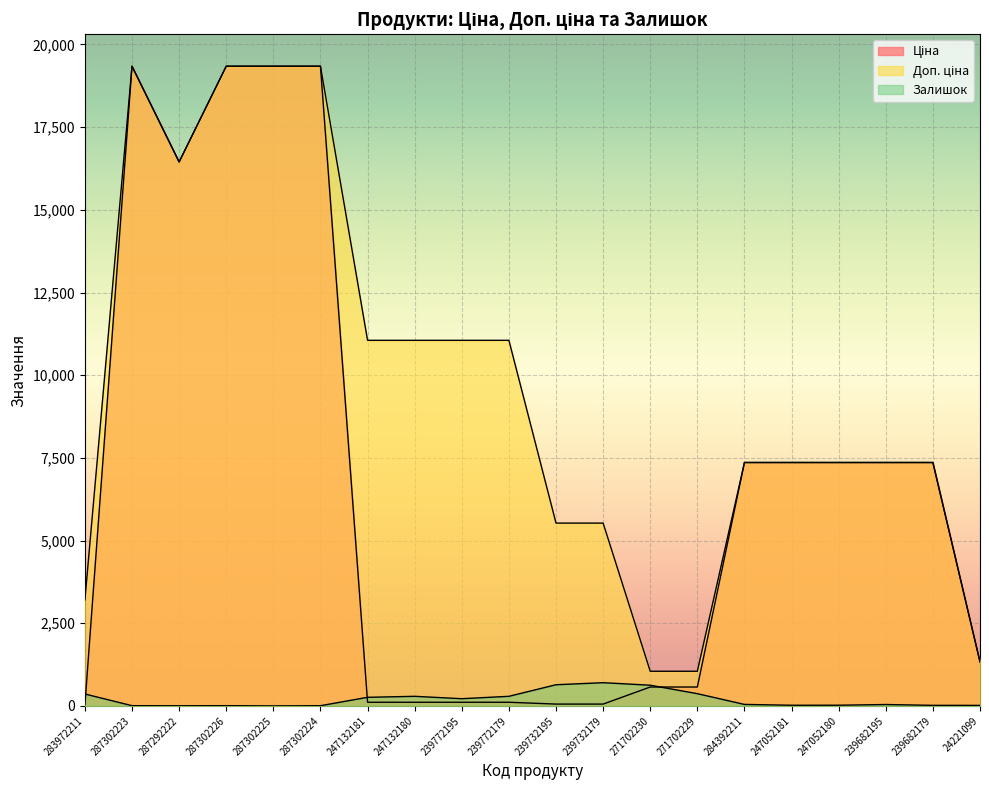

Reading right to left, what are all the values shown in this chart?

Ціна: 1332.7	7360.2	7360.2	7360.2	7360.2	7360.2	571.6	571.6	55.3	55.3	110.5	110.5	110.5	110.5	19343.1	19343.1	19343.1	16448.2	19343.1	32.0
Доп. ціна: 1333.0	7360.2	7360.2	7360.2	7360.2	7360.2	1048.0	1048.0	5528.0	5528.0	11055.0	11055.0	11055.0	11055.0	19343.1	19343.1	19343.1	16448.2	19343.1	3205.0
Залишок: 16.0	17.0	42.0	21.0	20.0	45.0	370.0	626.0	702.0	640.0	290.0	218.0	290.0	260.0	6.0	0.0	7.0	4.0	7.0	360.0